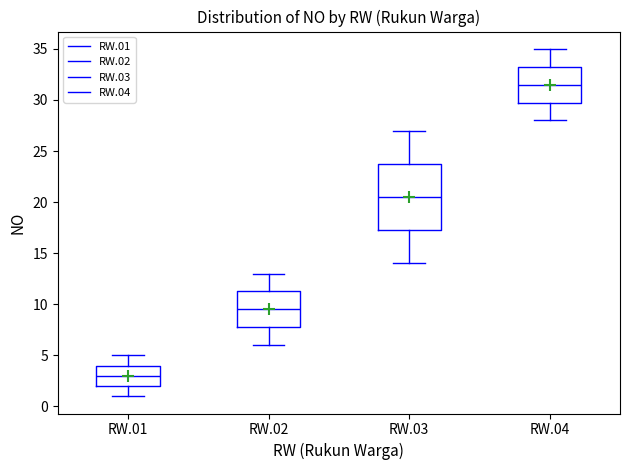

Which box has the highest median line?

RW.04